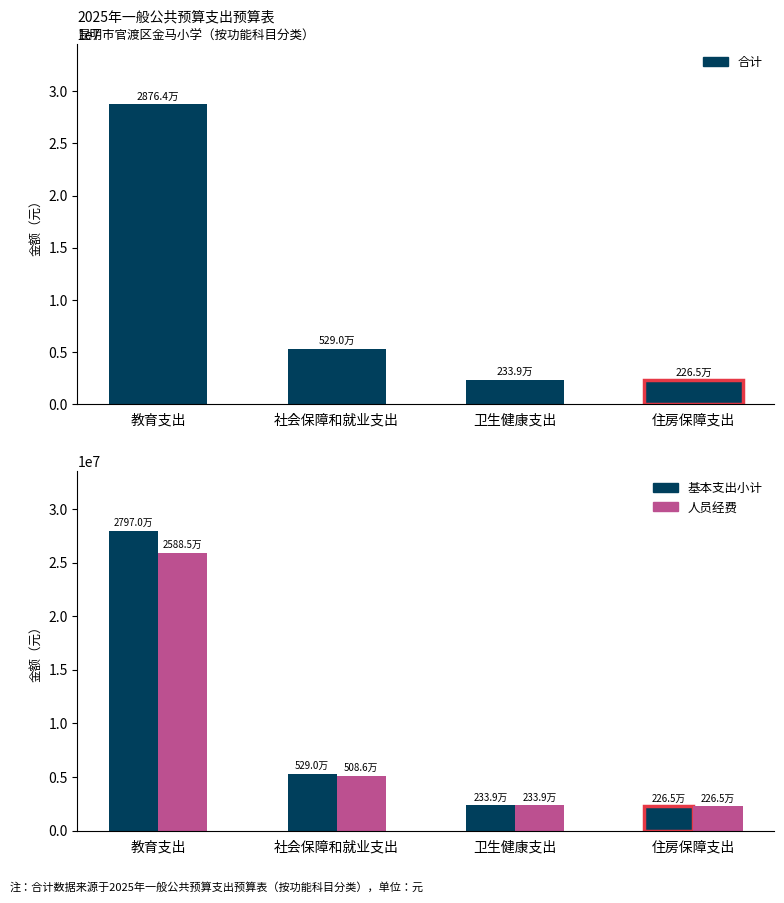

What is the average value of the 合计 series?

9664490.2